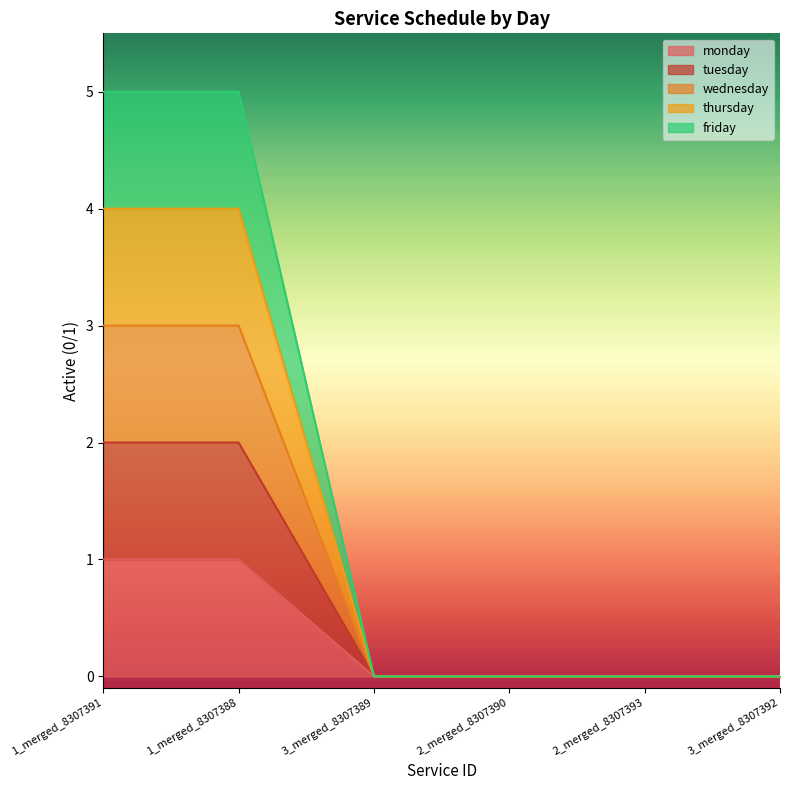

Does the chart display data point markers on the line(s)?

No